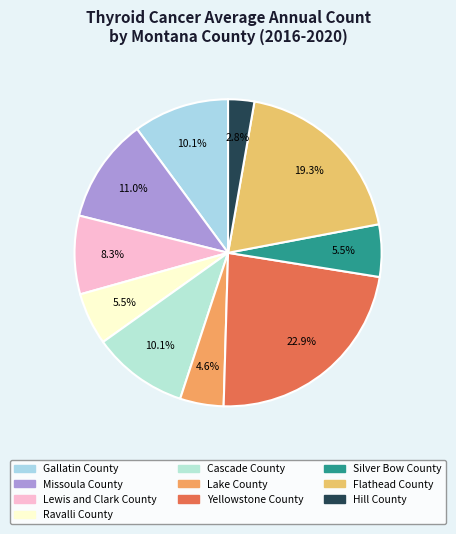

What is the total percentage of Cascade County and Yellowstone County?

33.0%